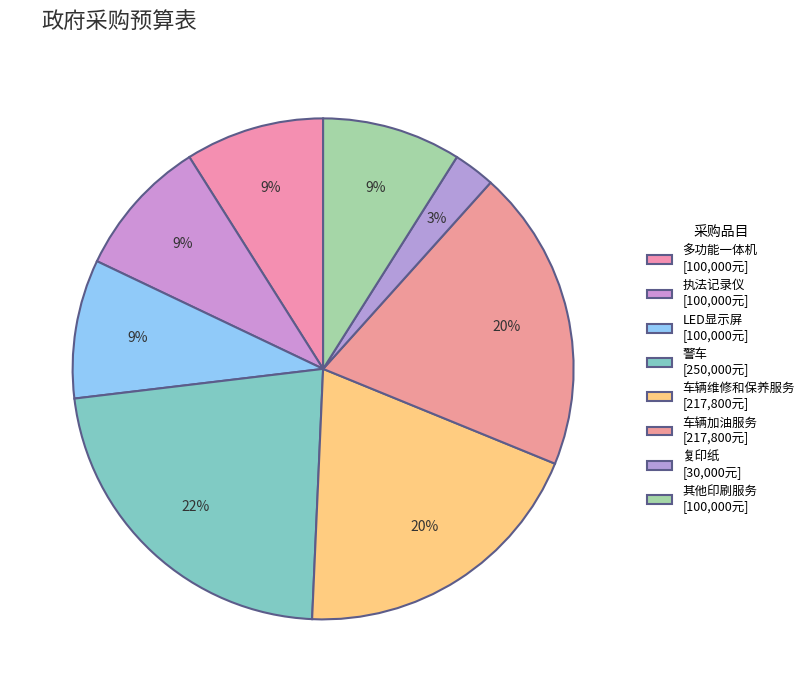

How many segments does this pie chart have?

8